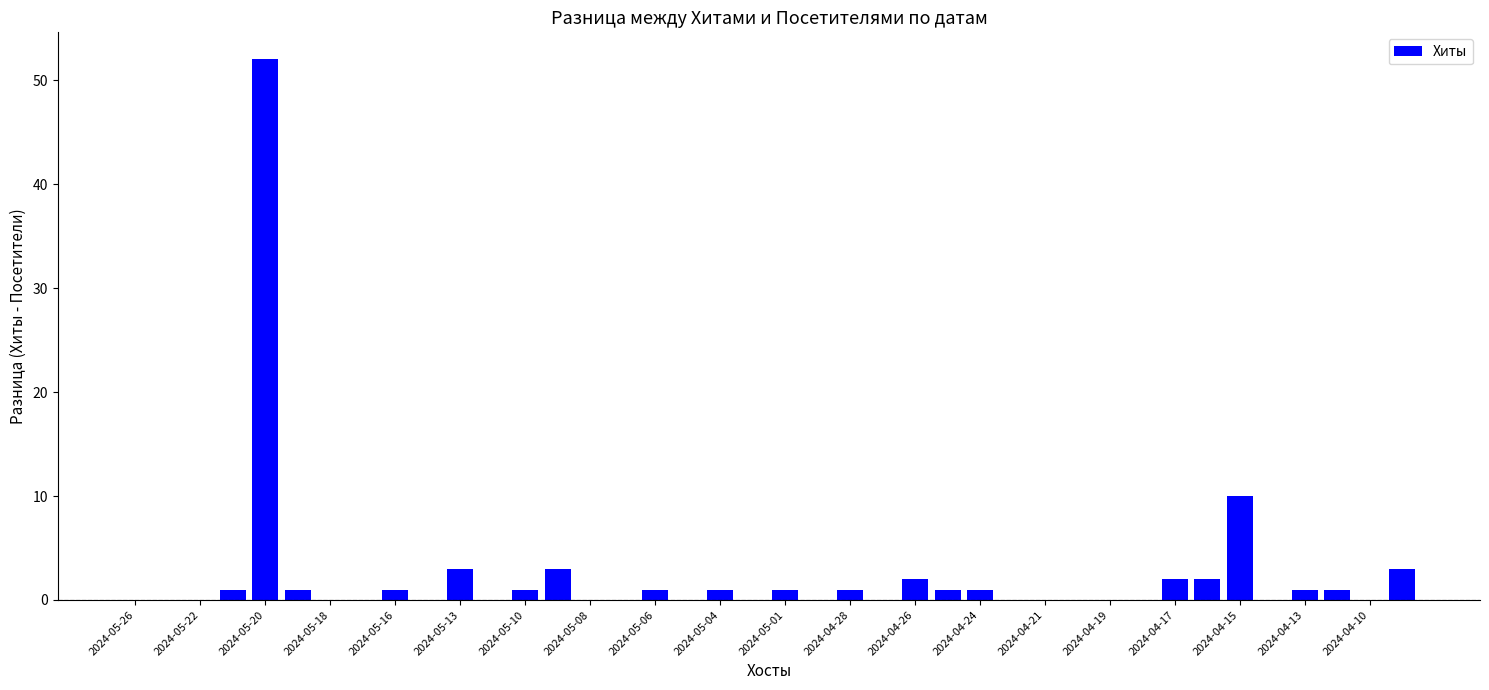

Does the chart contain stacked bars?

No